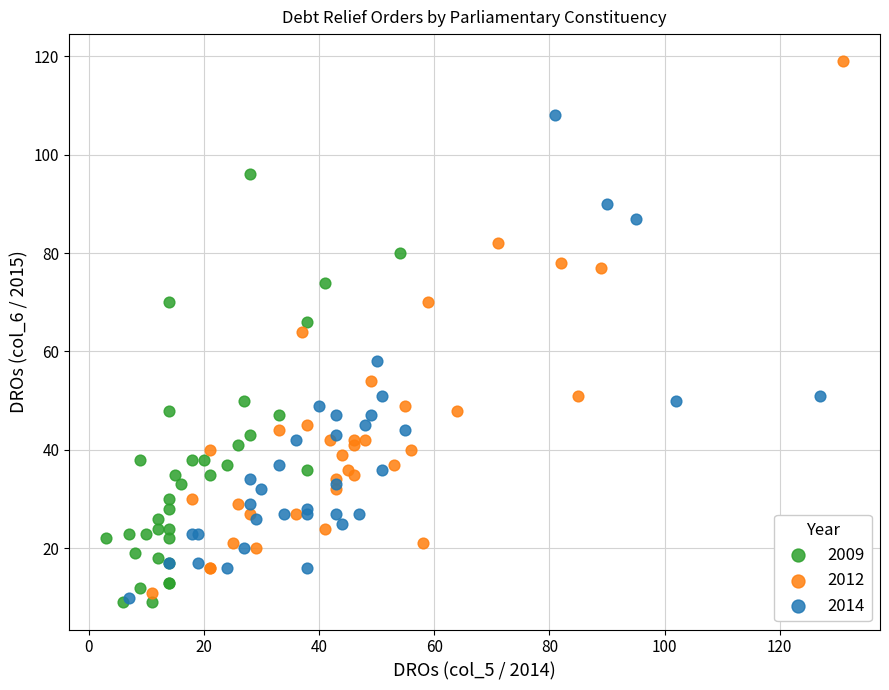

Which series has the largest Y range (max minus min)?

2012